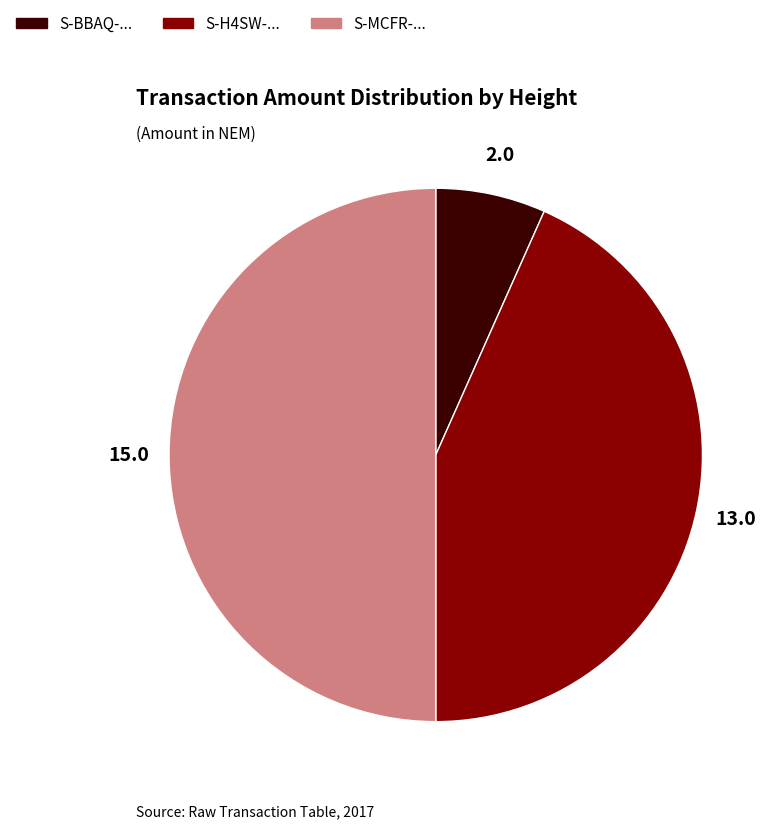

Does S-BBAQ-... account for over 50% of the chart?

No